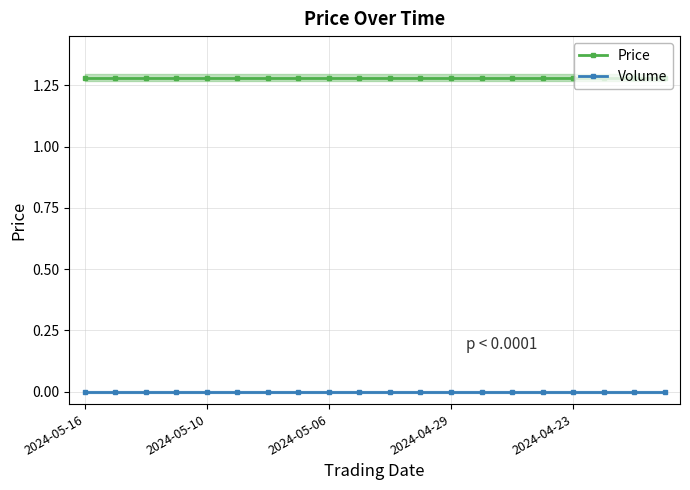

True or false: Price has more than 1 points higher than both neighbors.

False